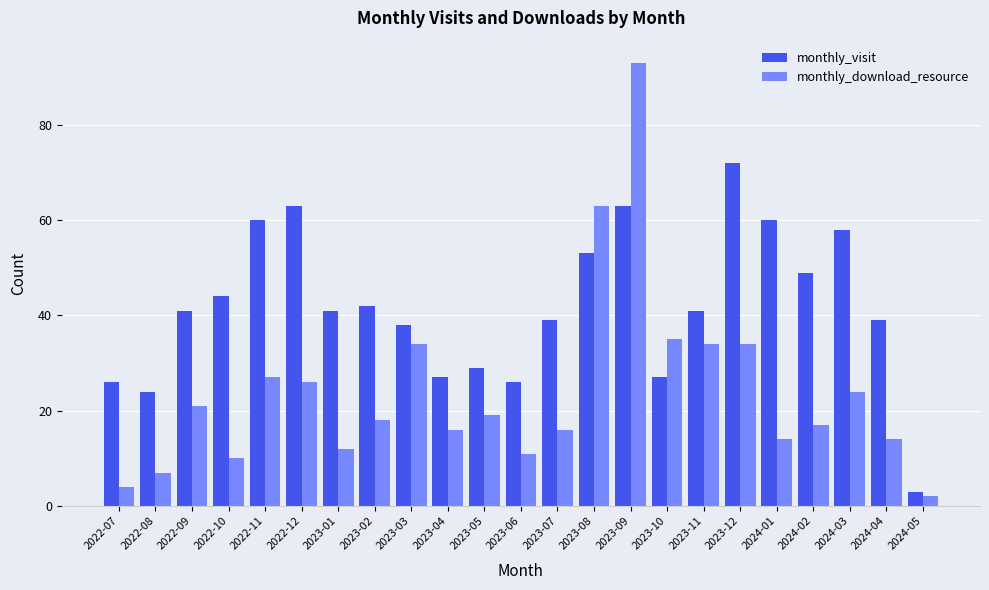

What is the smallest value displayed?

2